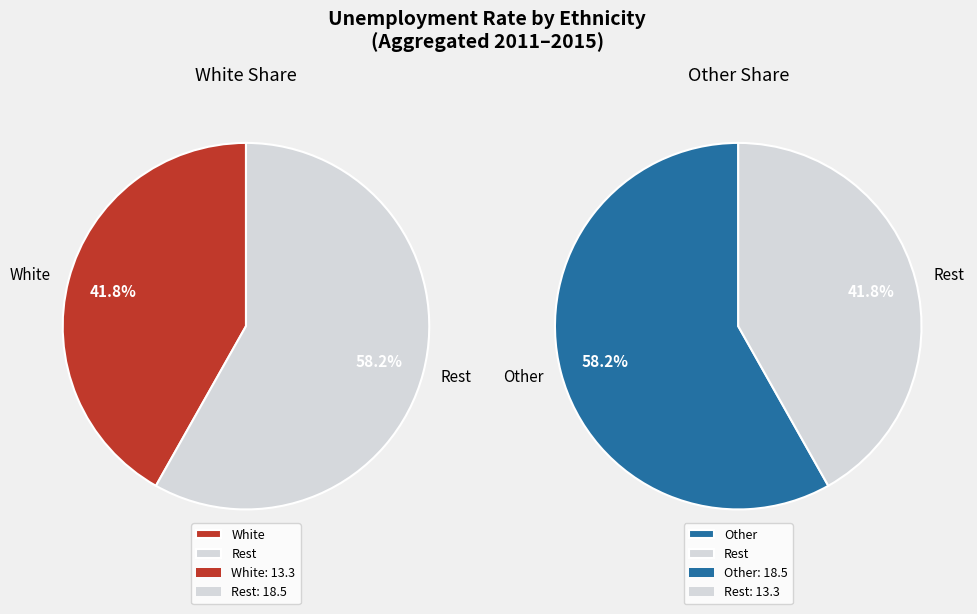

The 2011 slice represents 32% of the pie. True or false?

False